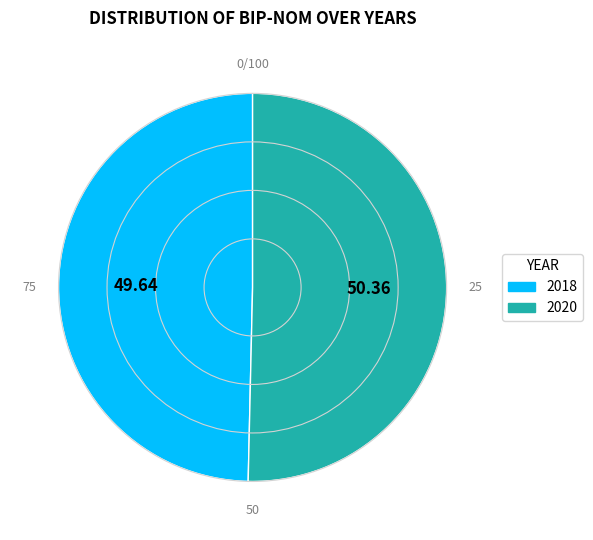

Is there any slice that represents more than half of the pie?

Yes